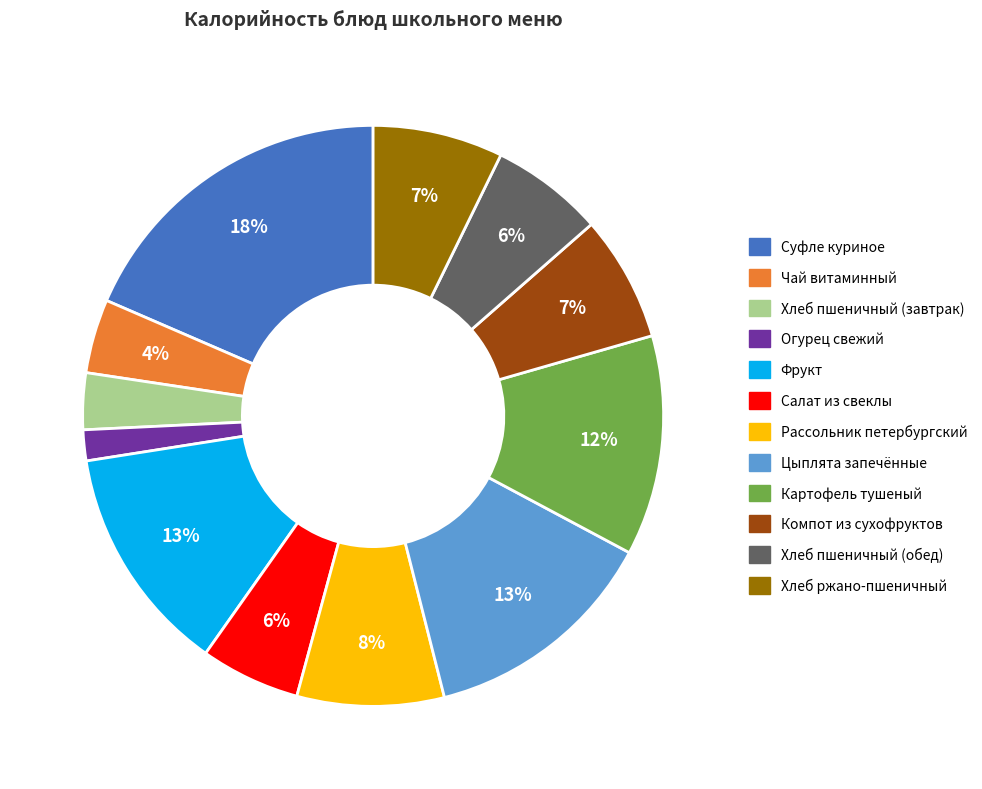

Is Хлеб пшеничный (обед) the majority of the pie?

No